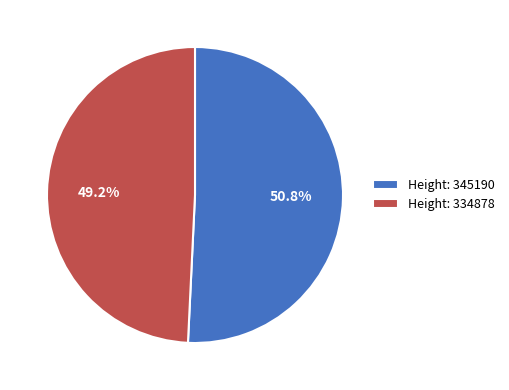

The Height: 334878 slice represents 49% of the pie. True or false?

True